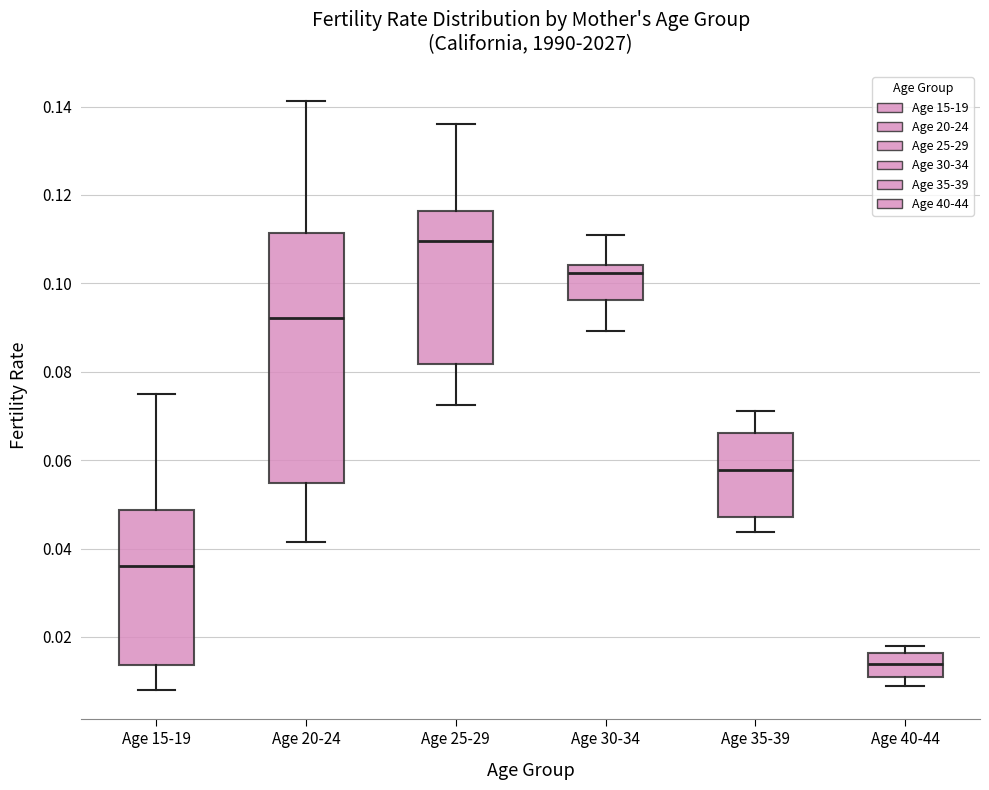

Comparing the boxes themselves (not the whiskers), which one is the tallest?

Age 20-24